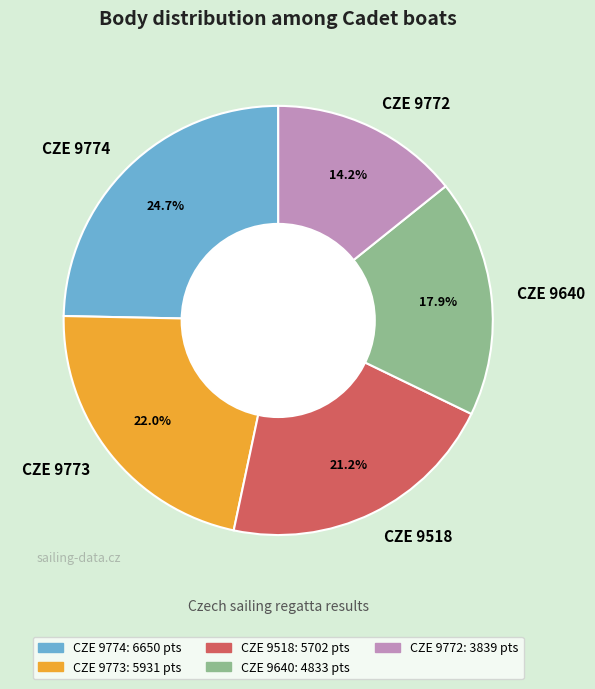

Rank the categories by value from lowest to highest.

CZE 9772, CZE 9640, CZE 9518, CZE 9773, CZE 9774